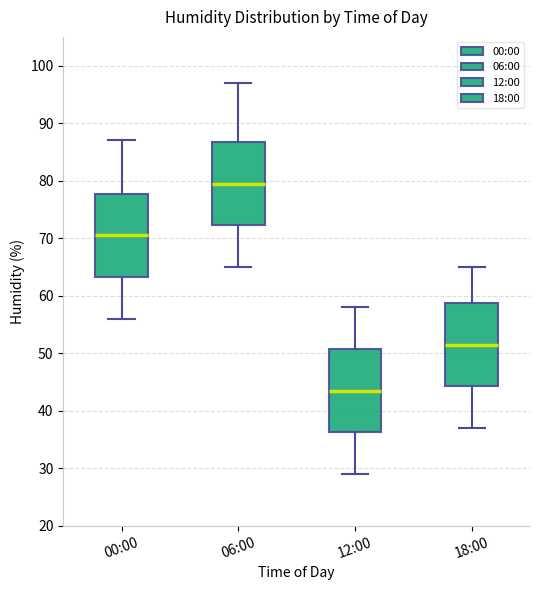

Where is the upper edge of the box for 00:00 on the y-axis? The values are not printed on the chart, so give them approximately, as read against the axis.

78